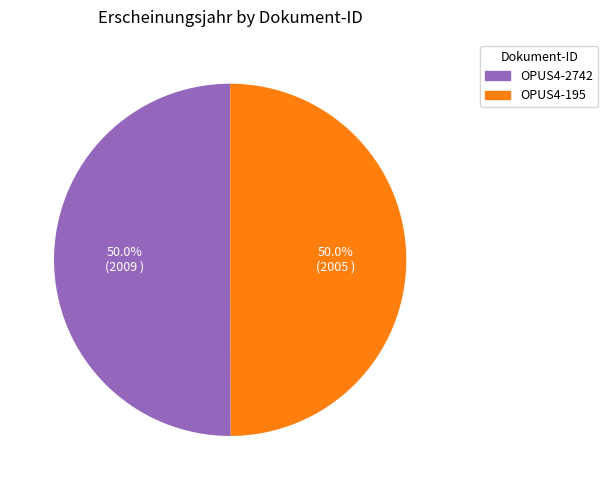

How many slices are in this pie chart?

2